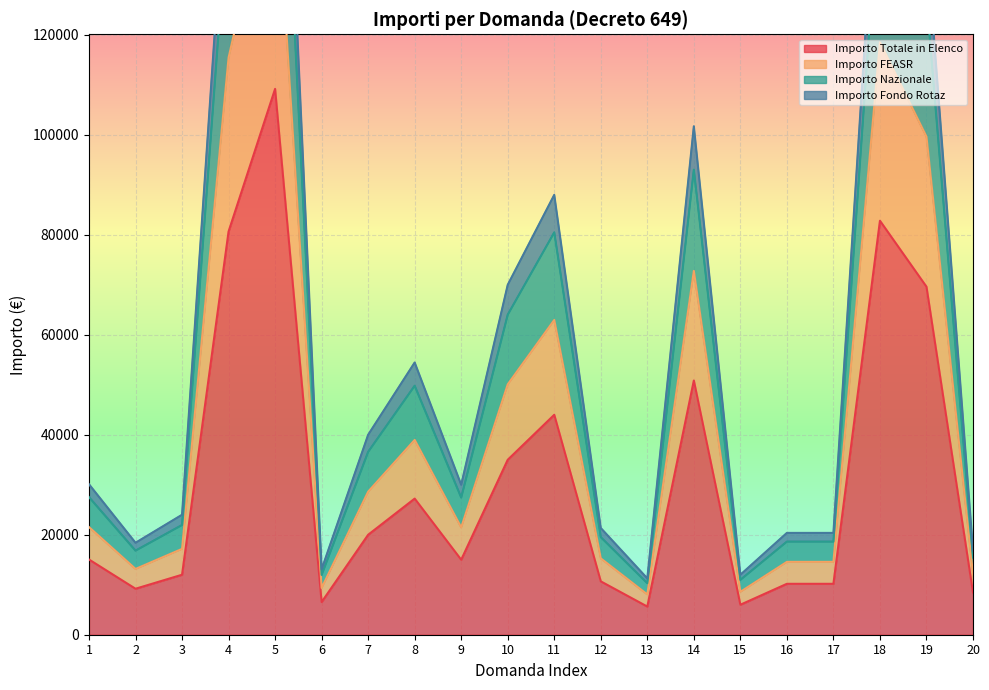

How many categories are shown in the chart?

20